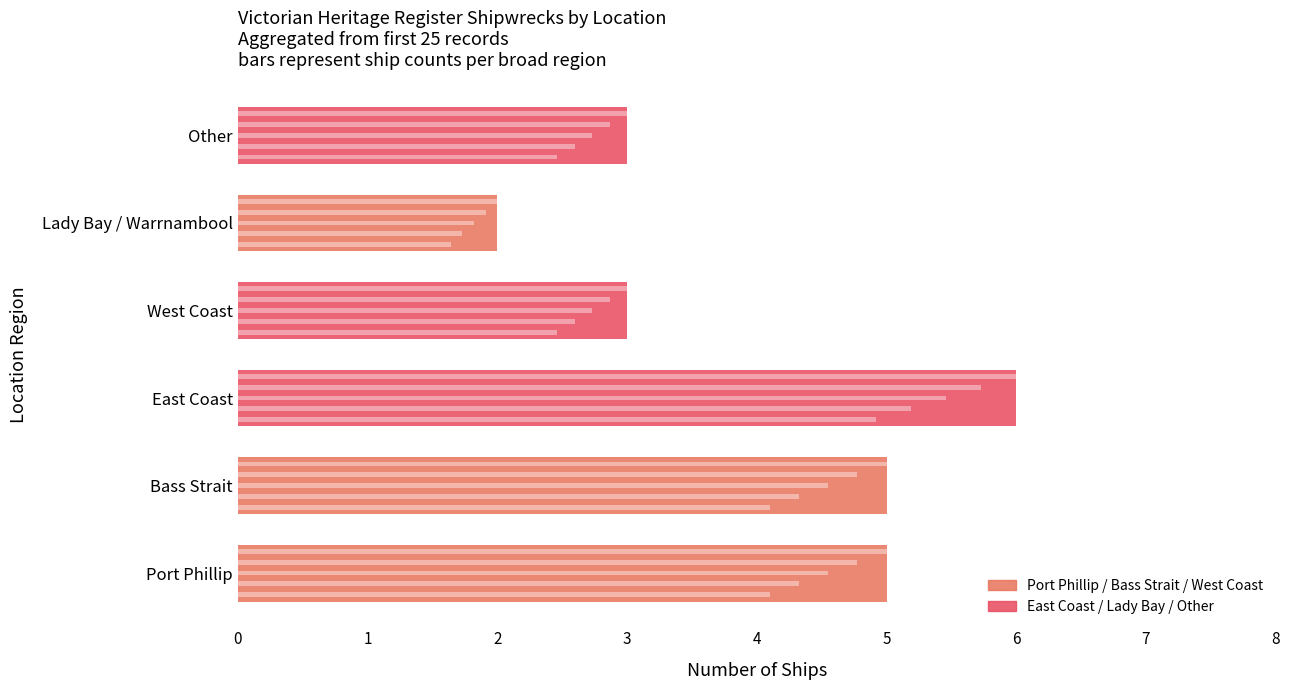

The value at Bass Strait is 5. True or false?

True